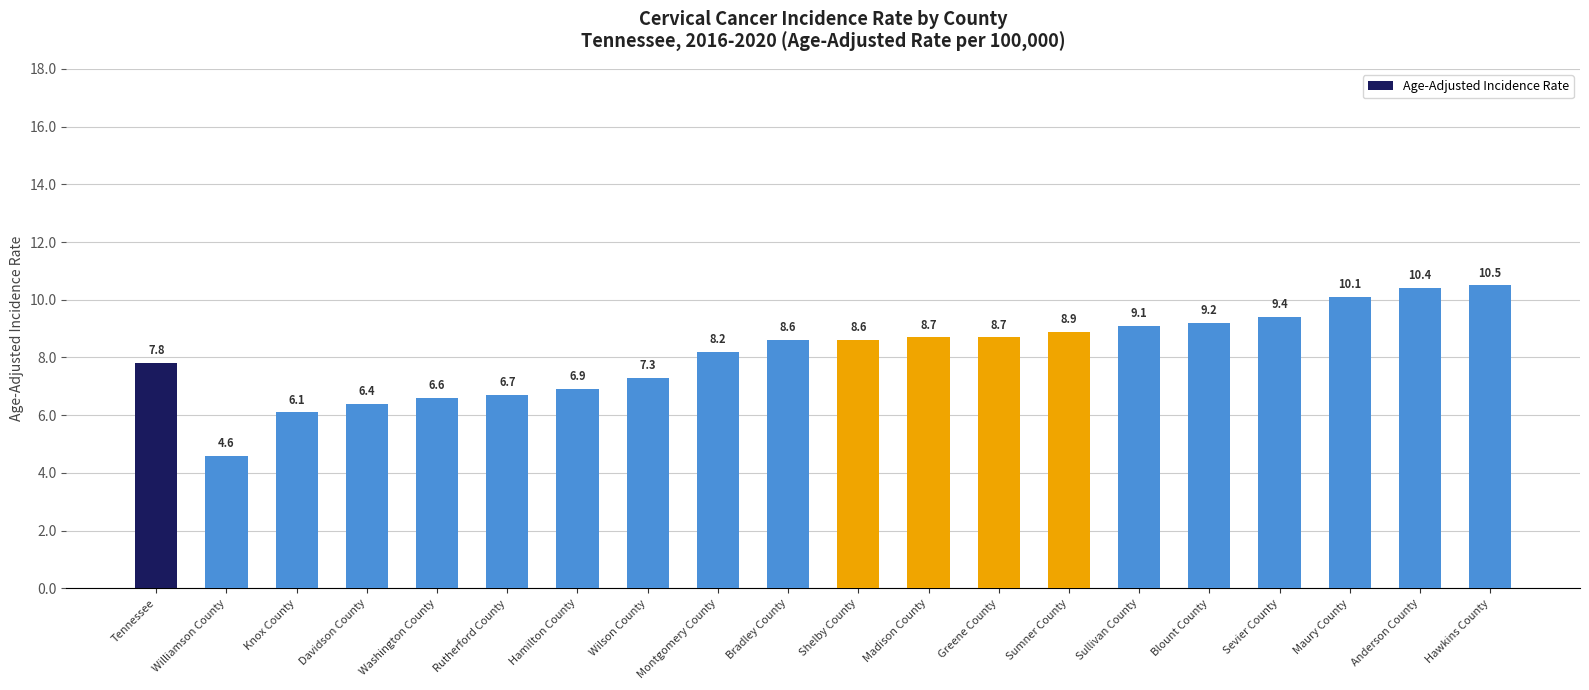

At which category does the chart reach its minimum across all series?

Williamson County